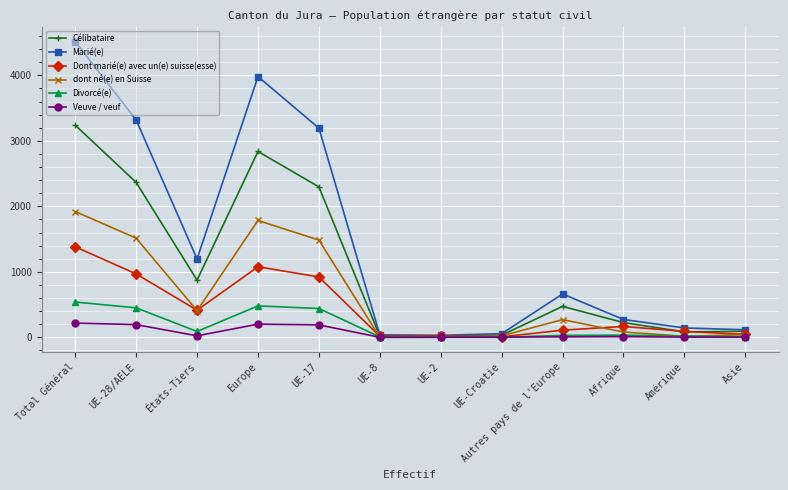

The value of Veuve / veuf at UE-17 is 190. True or false?

True